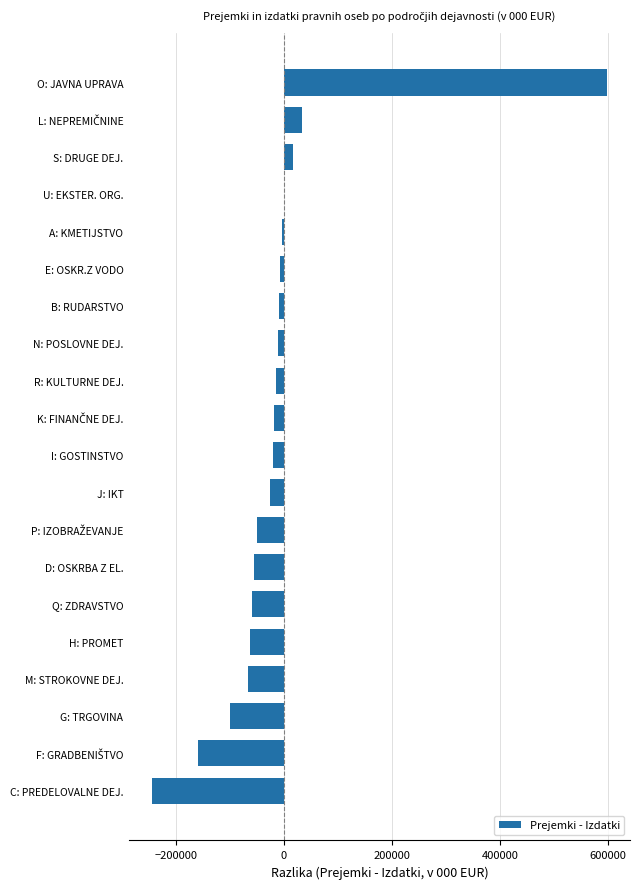

The chart shows a value of -27144.3 at G: TRGOVINA. True or false?

False